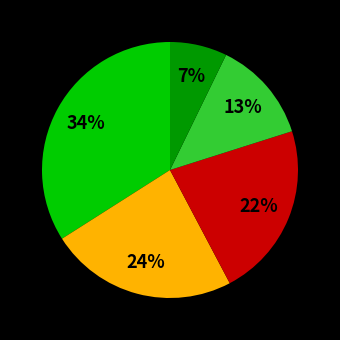

Is there a majority slice in this chart?

No